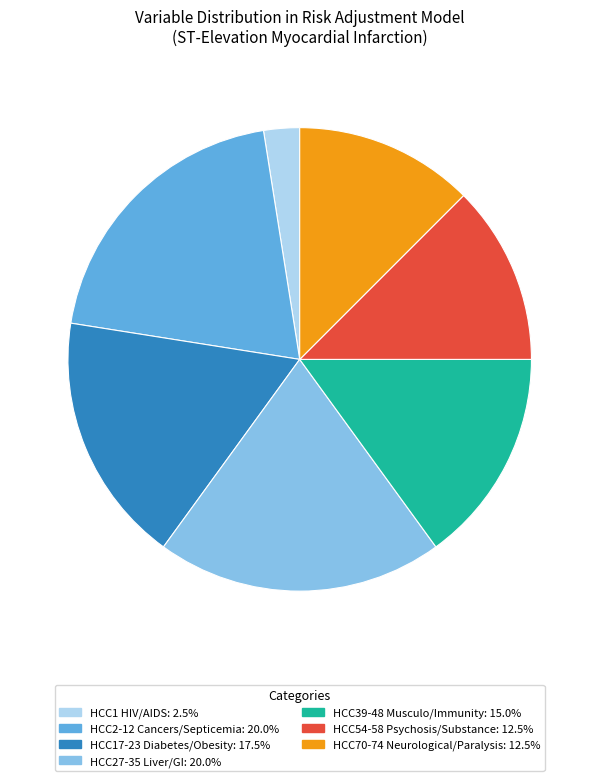

Does any single category account for the majority?

No